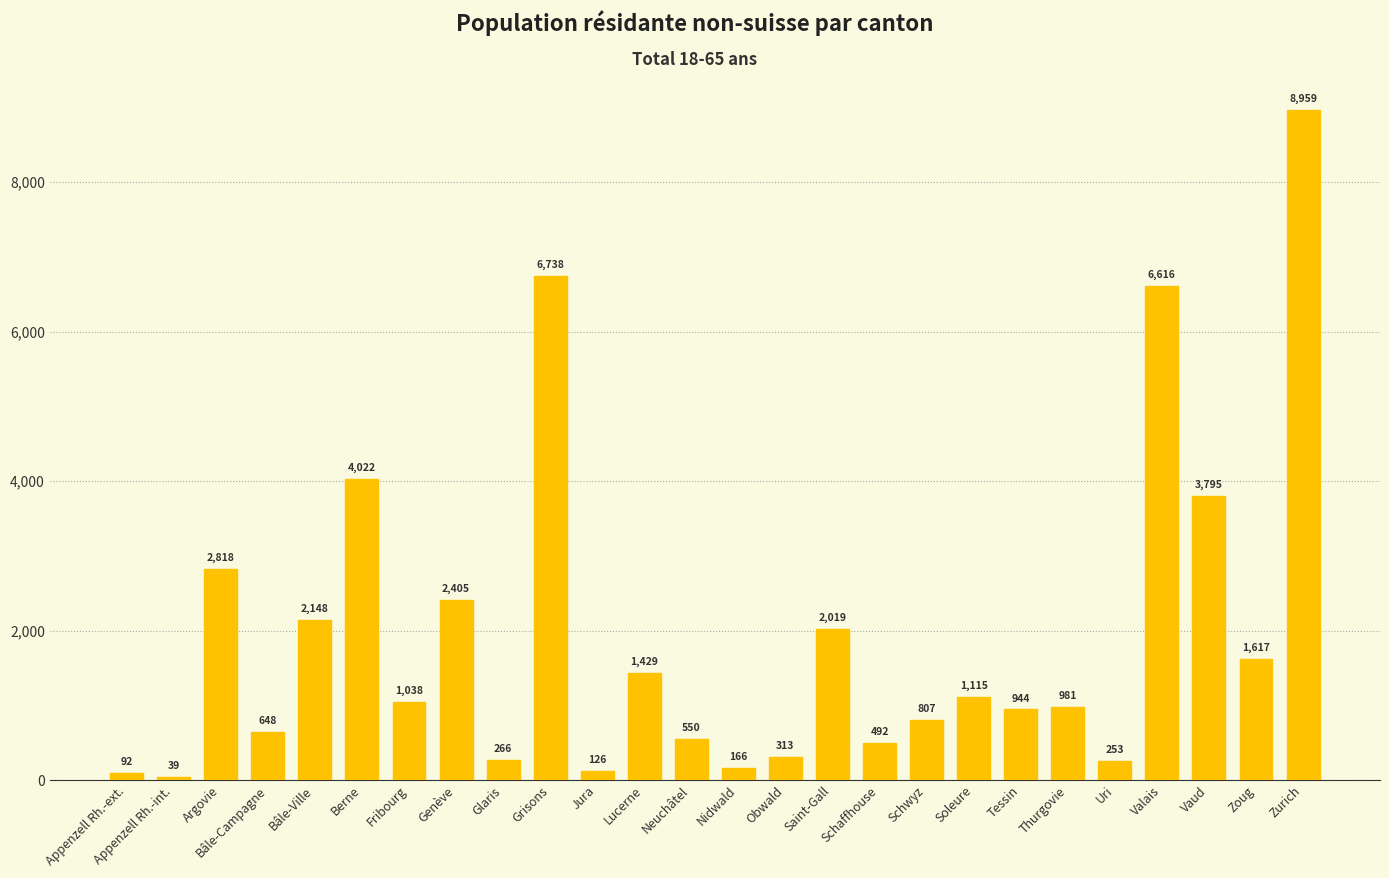

Are the bars horizontal?

No